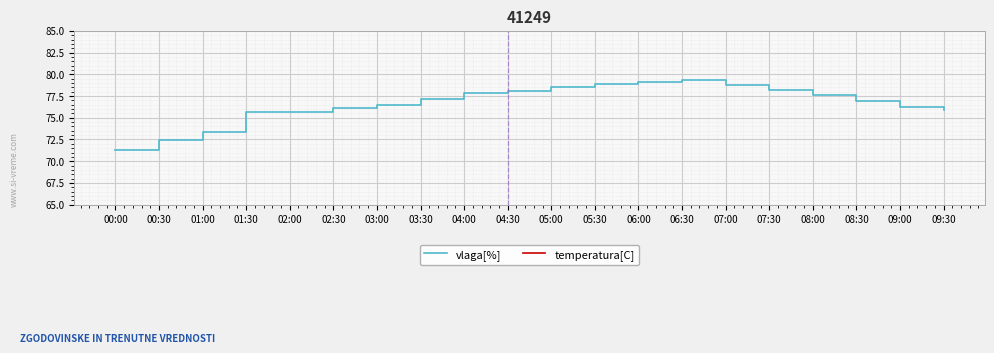

Reading left to right, extract all data points from this chart.

vlaga[%]: 71.3	72.4	73.4	75.7	75.7	76.1	76.5	77.2	77.8	78.1	78.5	78.9	79.1	79.3	78.8	78.2	77.6	76.9	76.2	75.9
temperatura[C]: 1.3	1.2	1.1	0.8	0.7	0.7	0.6	0.6	0.6	0.5	0.5	0.5	0.5	0.5	0.5	0.5	0.6	0.6	0.7	0.7